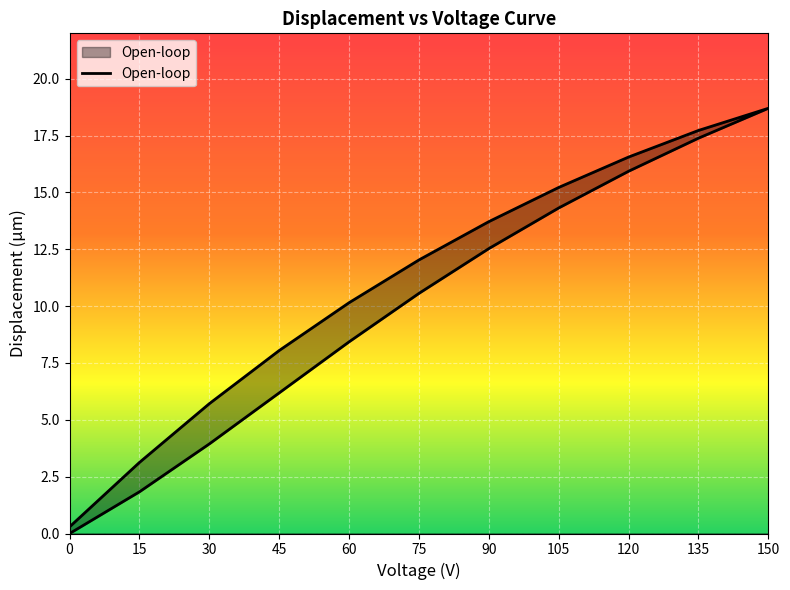

What is the maximum value shown in the chart?

18.7